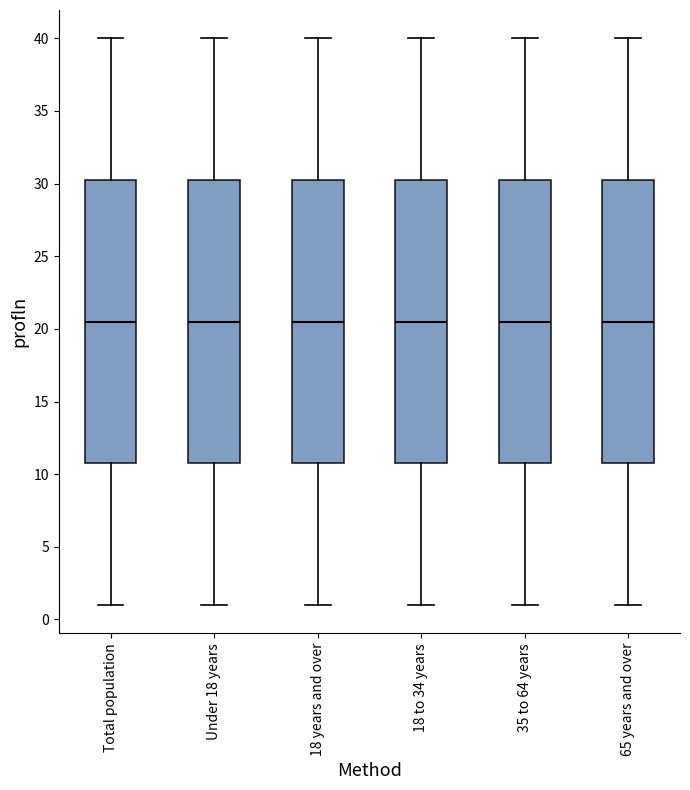

Reading left to right, read every box against the y-axis: the position of its median line, the range the box covers, and the ends of its whiskers. The values are not printed on the chart, so give them approximately, as read against the axis.

Total population: median 20.5, box 11.0 to 30.5, whiskers 1.0 to 40.0
Under 18 years: median 20.5, box 11.0 to 30.5, whiskers 1.0 to 40.0
18 years and over: median 20.5, box 11.0 to 30.5, whiskers 1.0 to 40.0
18 to 34 years: median 20.5, box 11.0 to 30.5, whiskers 1.0 to 40.0
35 to 64 years: median 20.5, box 11.0 to 30.5, whiskers 1.0 to 40.0
65 years and over: median 20.5, box 11.0 to 30.5, whiskers 1.0 to 40.0